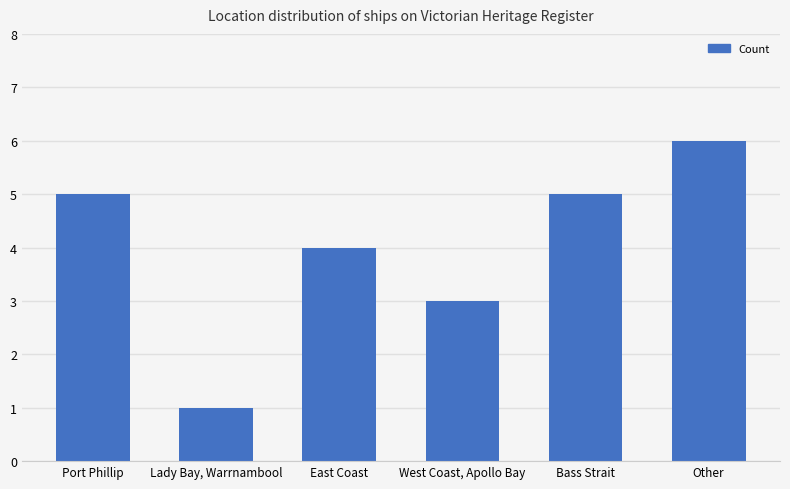

Reading left to right, list all the values displayed in this chart.

Port Phillip=5	Lady Bay, Warrnambool=1	East Coast=4	West Coast, Apollo Bay=3	Bass Strait=5	Other=6